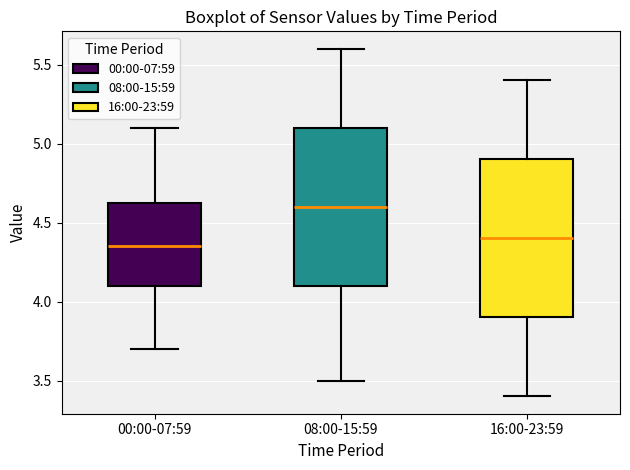

Reading left to right, read every box against the y-axis: the position of its median line, the range the box covers, and the ends of its whiskers. The values are not printed on the chart, so give them approximately, as read against the axis.

00:00-07:59: median 4.35, box 4.10 to 4.65, whiskers 3.70 to 5.10
08:00-15:59: median 4.60, box 4.10 to 5.10, whiskers 3.50 to 5.60
16:00-23:59: median 4.40, box 3.90 to 4.90, whiskers 3.40 to 5.40